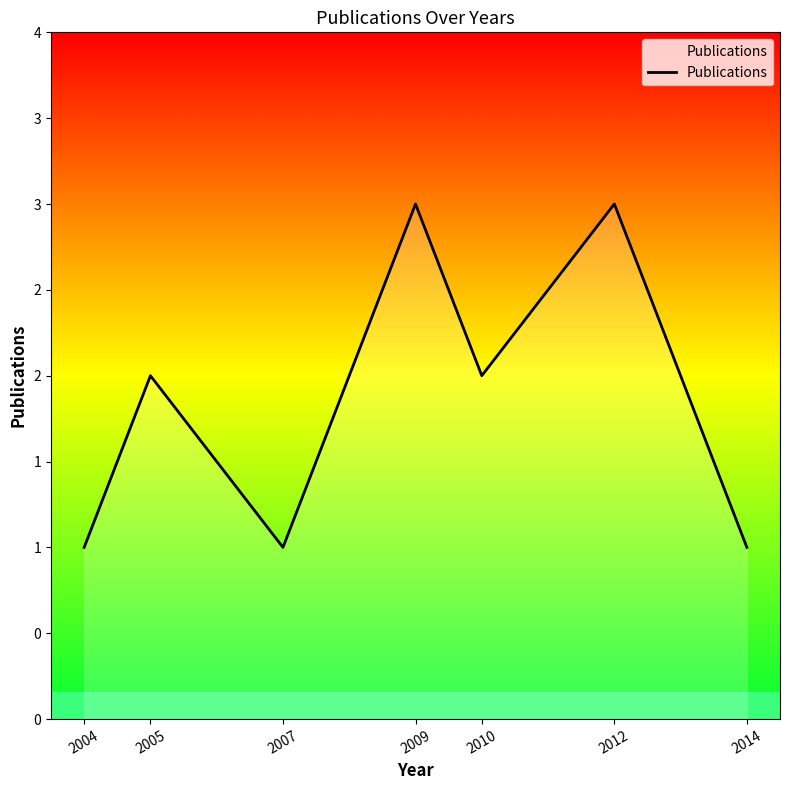

List the labels in order of value, smallest first.

2004, 2007, 2014, 2005, 2010, 2009, 2012